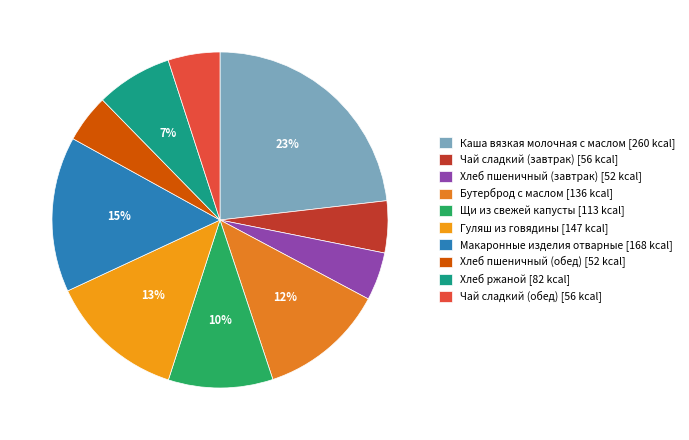

The Гуляш из говядины slice represents 13% of the pie. True or false?

True